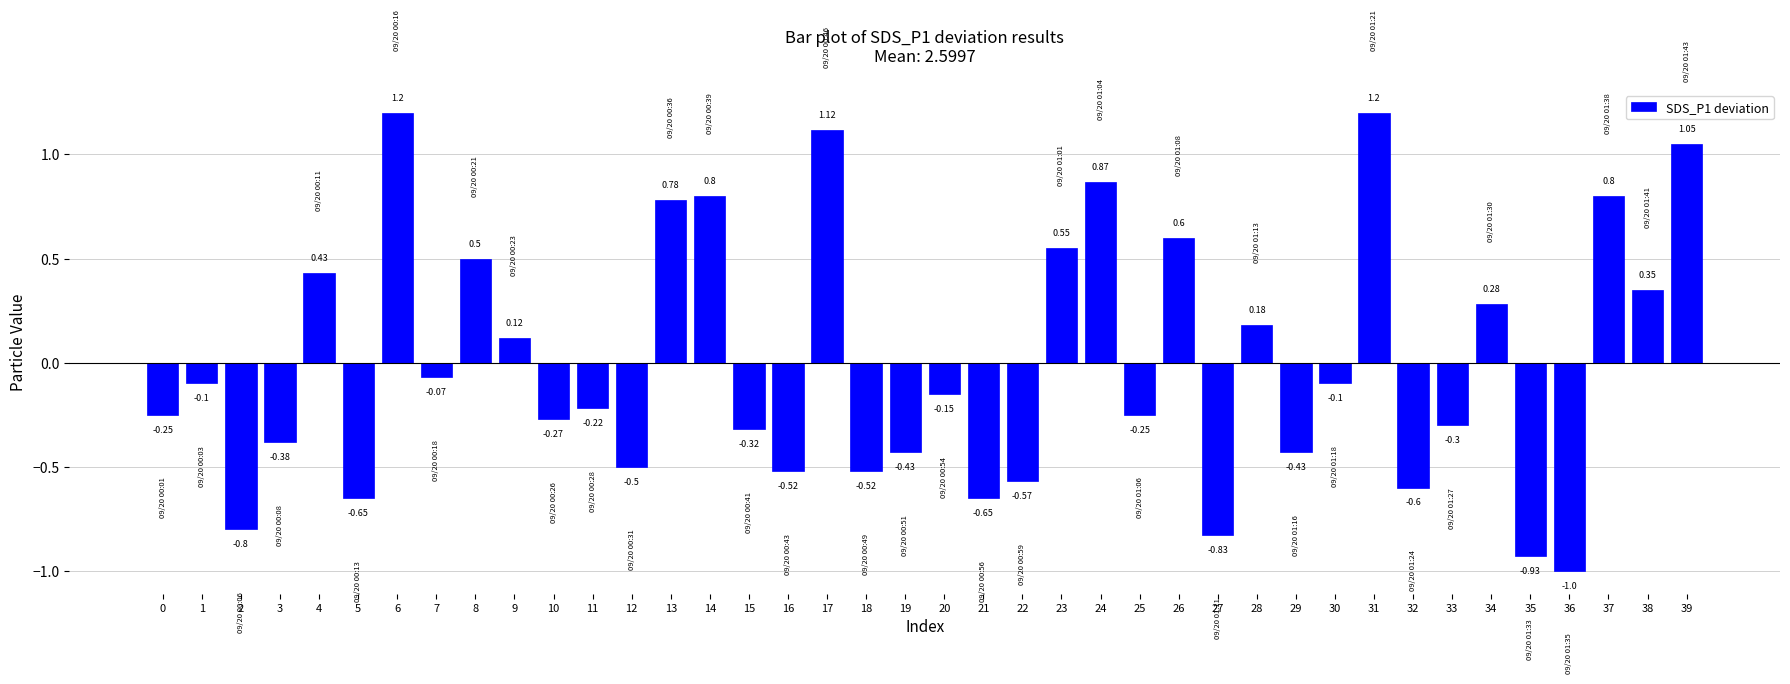

What is the difference between the maximum and minimum values?

2.2